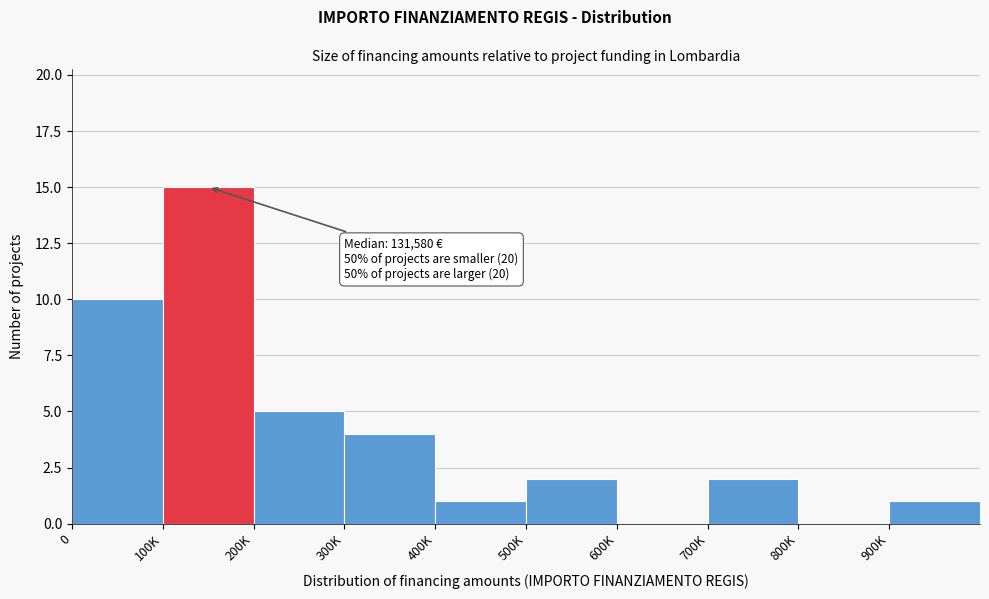

Reading right to left, what are all the values shown in this chart?

900K=1	800K=0	700K=2	600K=0	500K=2	400K=1	300K=4	200K=5	100K=15	0=10